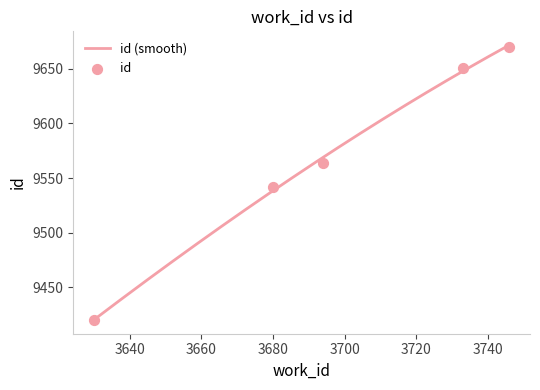

Between 3680 and 3630, which is larger?

3680